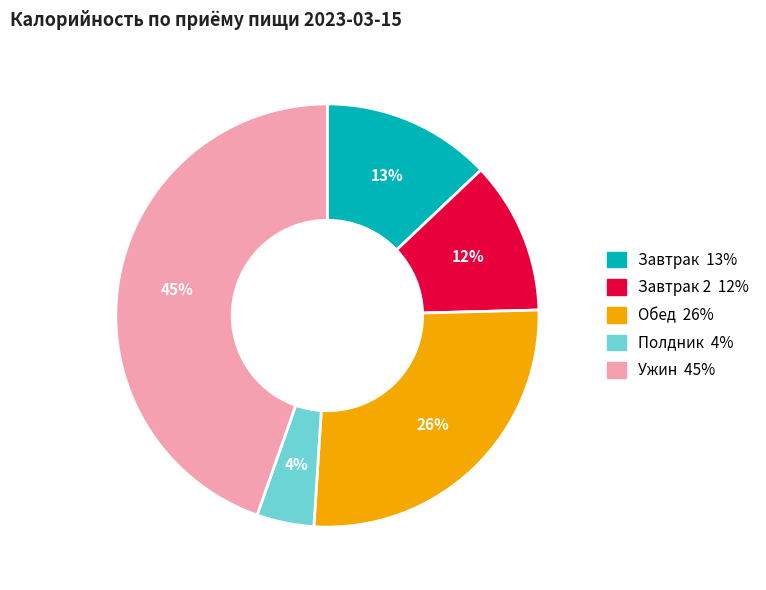

Is there a majority slice in this chart?

No